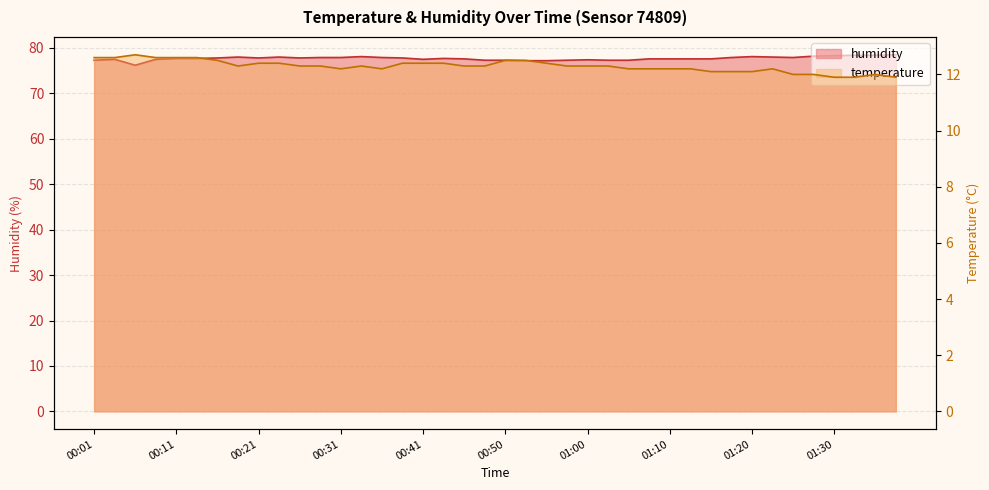

How many values in the temperature series exceed 12?

34